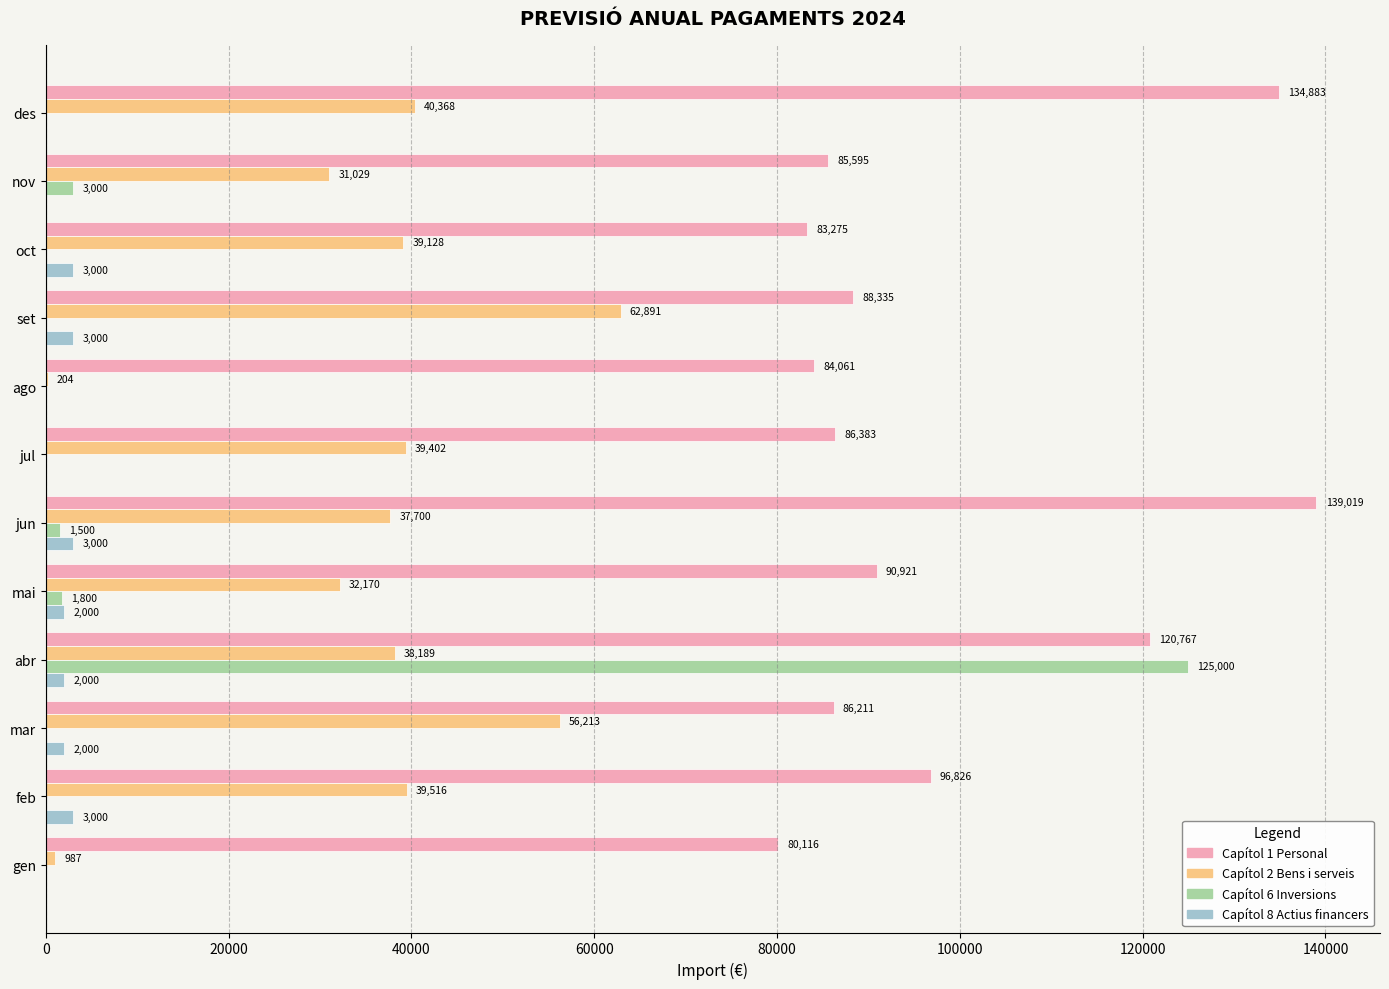

How many distinct data groups are displayed?

4